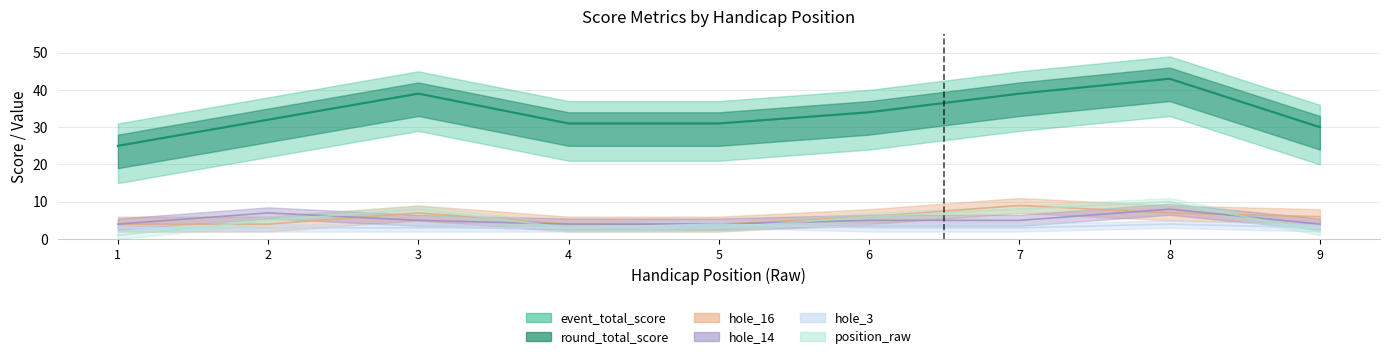

How many interior local peaks does the hole_14 series have?

2